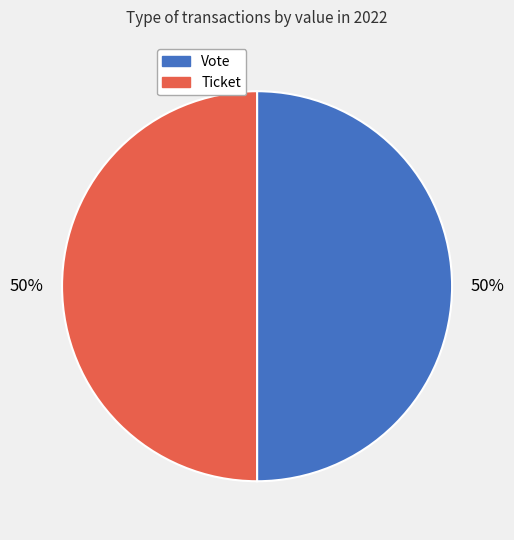

The Ticket slice represents 40% of the pie. True or false?

False